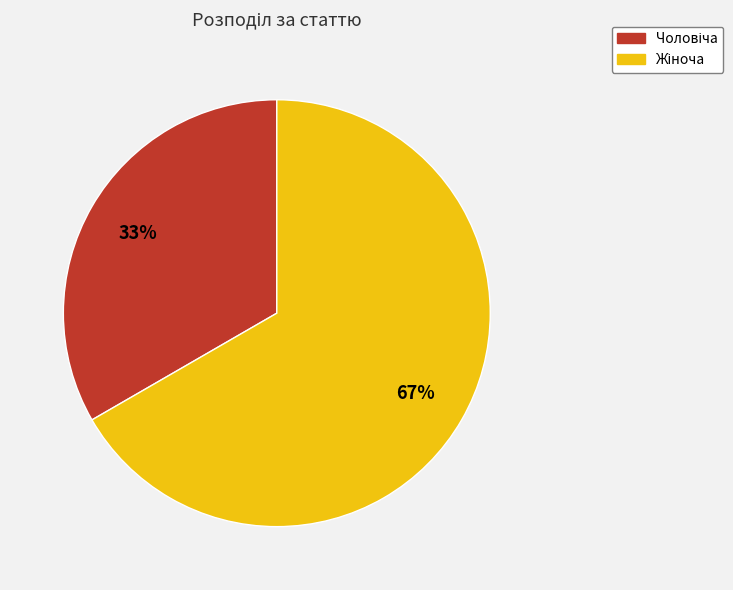

Does any single category account for the majority?

Yes